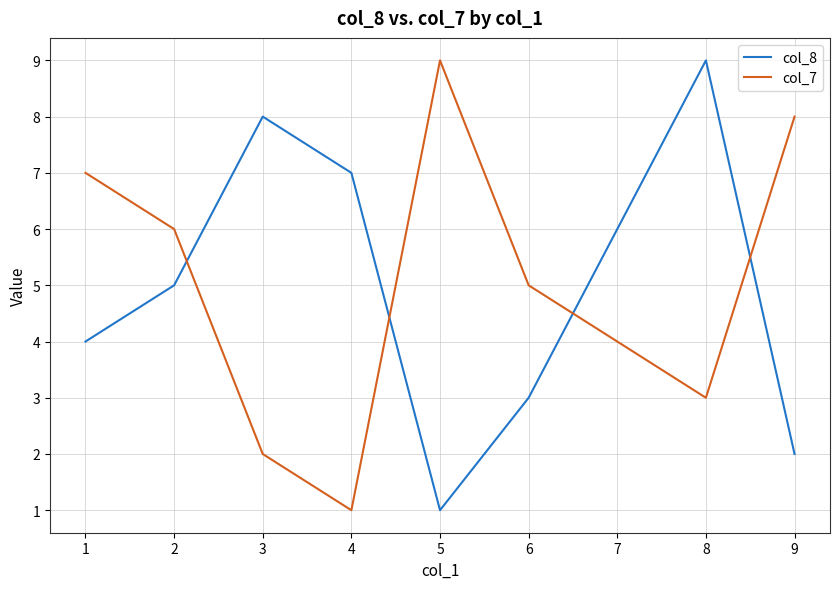

How many categories are shown in the chart?

9